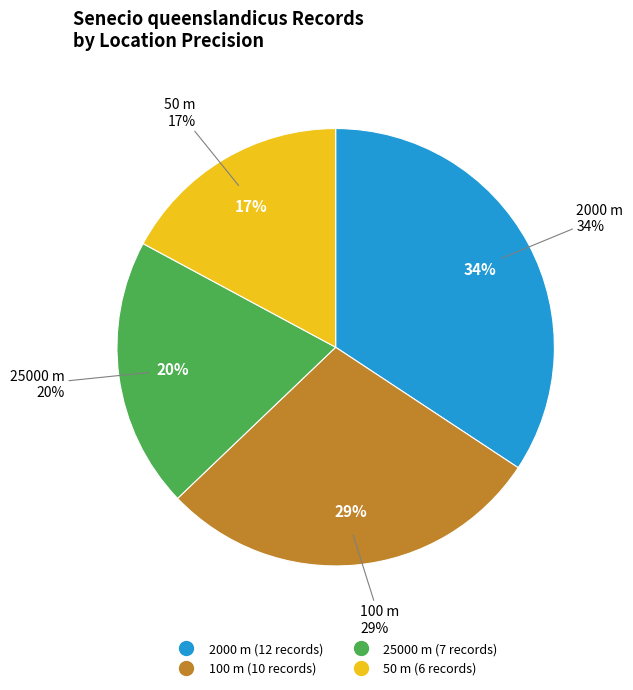

Is there a majority slice in this chart?

No